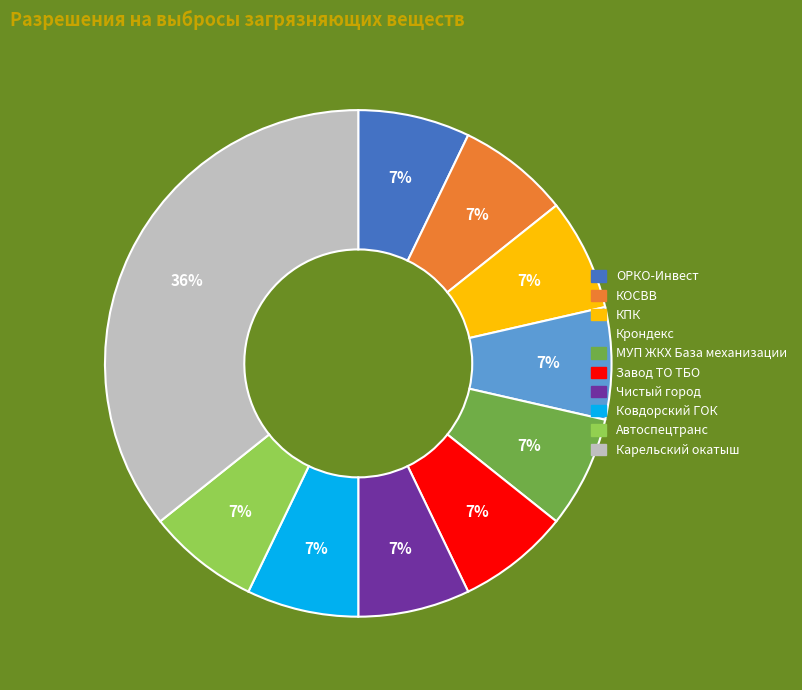

Is there any slice that represents more than half of the pie?

No